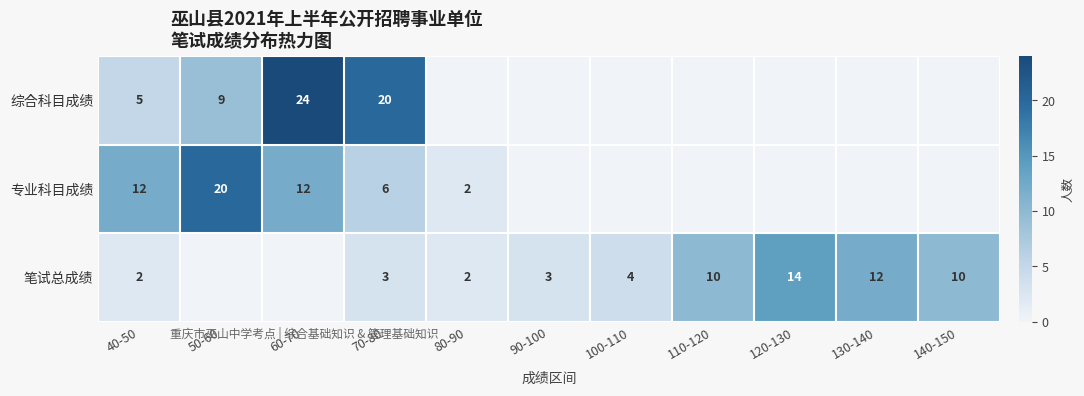

Is the value of 笔试总成绩 at 110-120 greater than the value of 综合科目成绩 at 70-80?

No